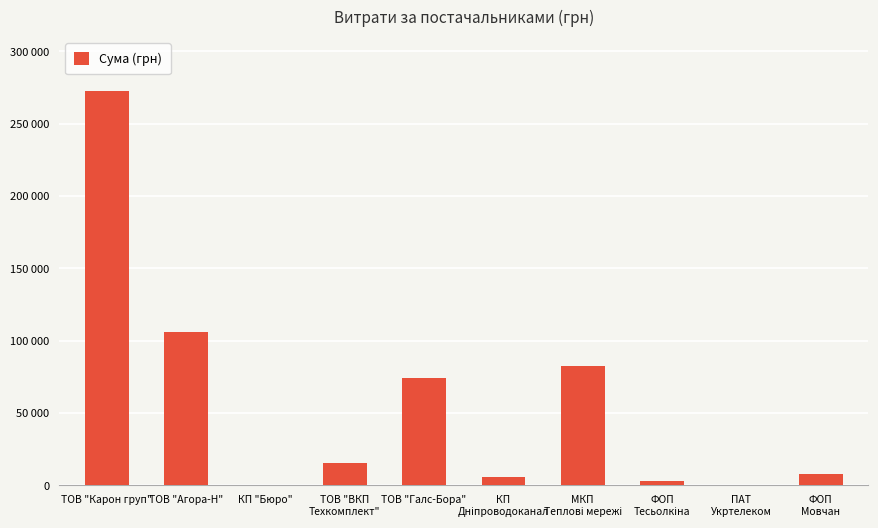

What is the change in value from ТОВ "Карон груп" to ТОВ "Агора-Н"?

-166274.1